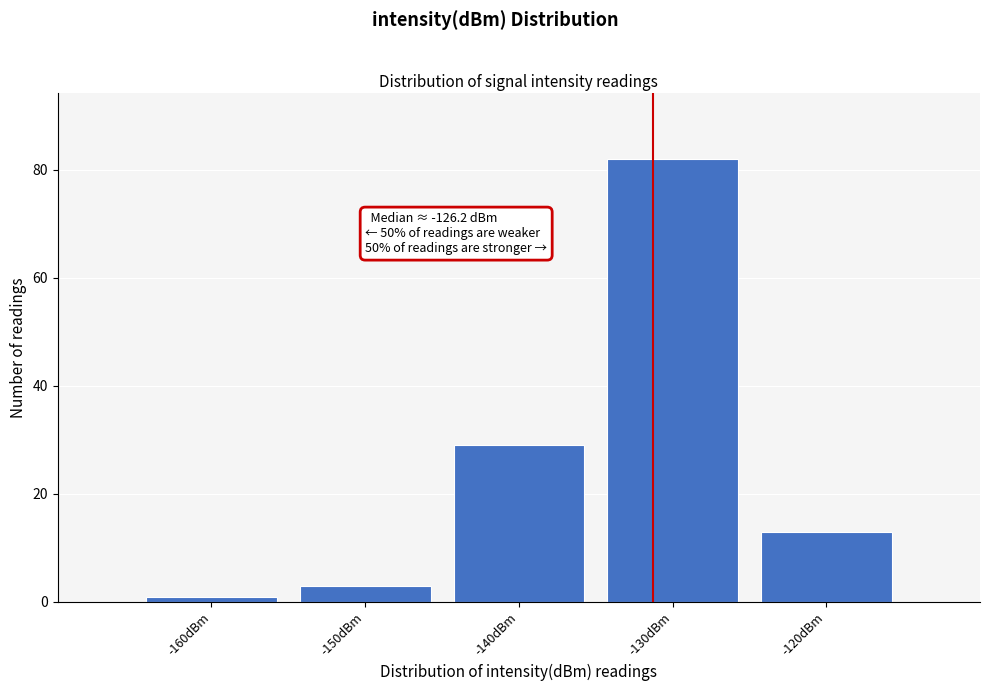

Reading left to right, what are all the values shown in this chart?

1	3	29	82	13